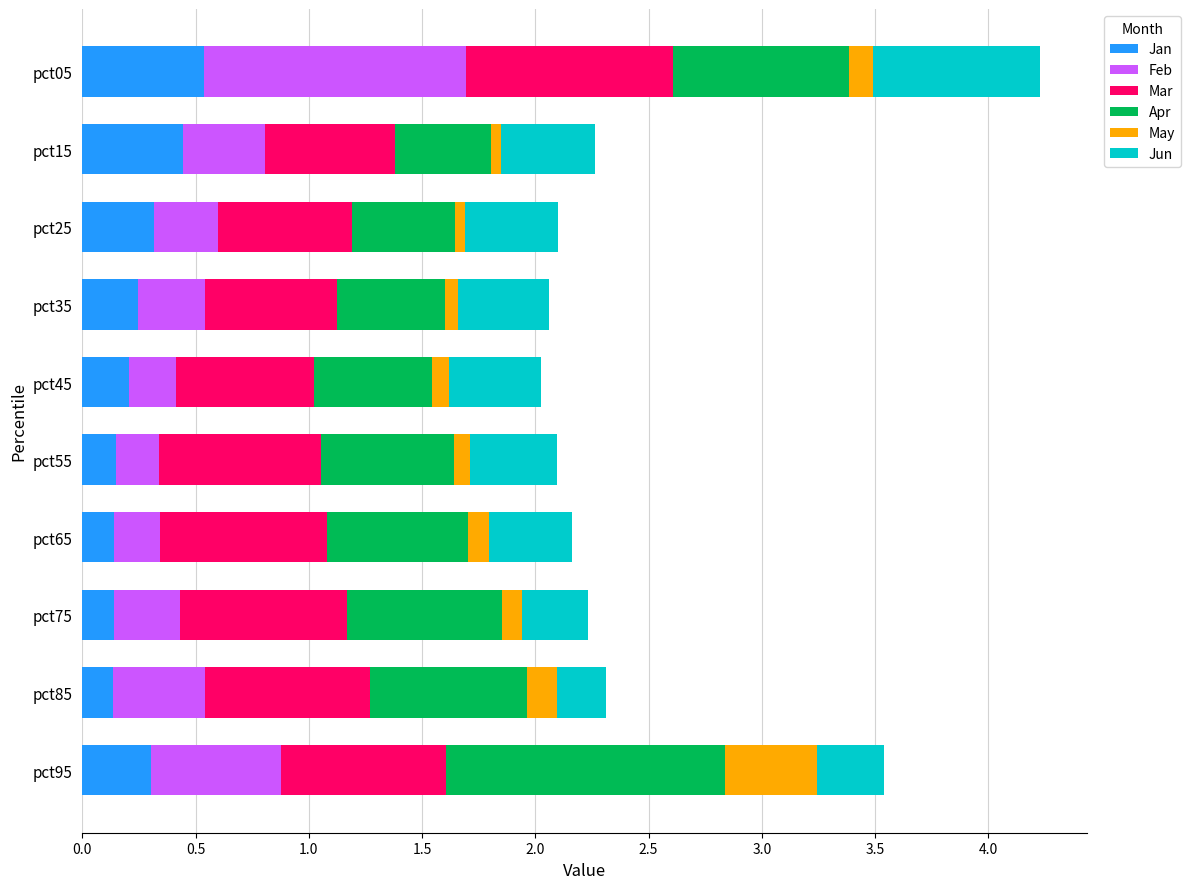

Which category has the highest value in the Jan series?

pct05